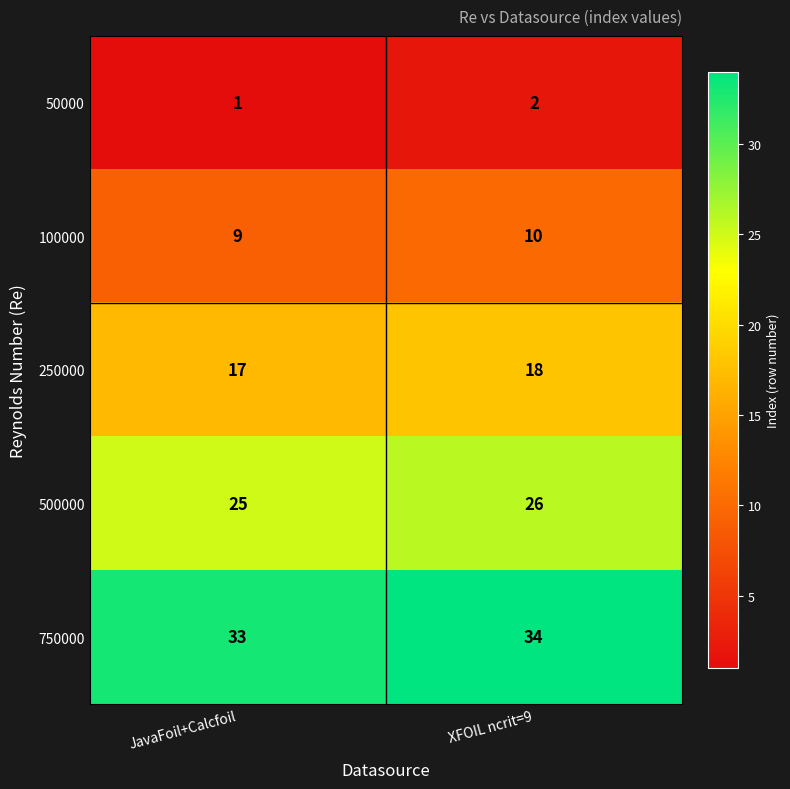

What is the total value across all series at JavaFoil+Calcfoil?

85